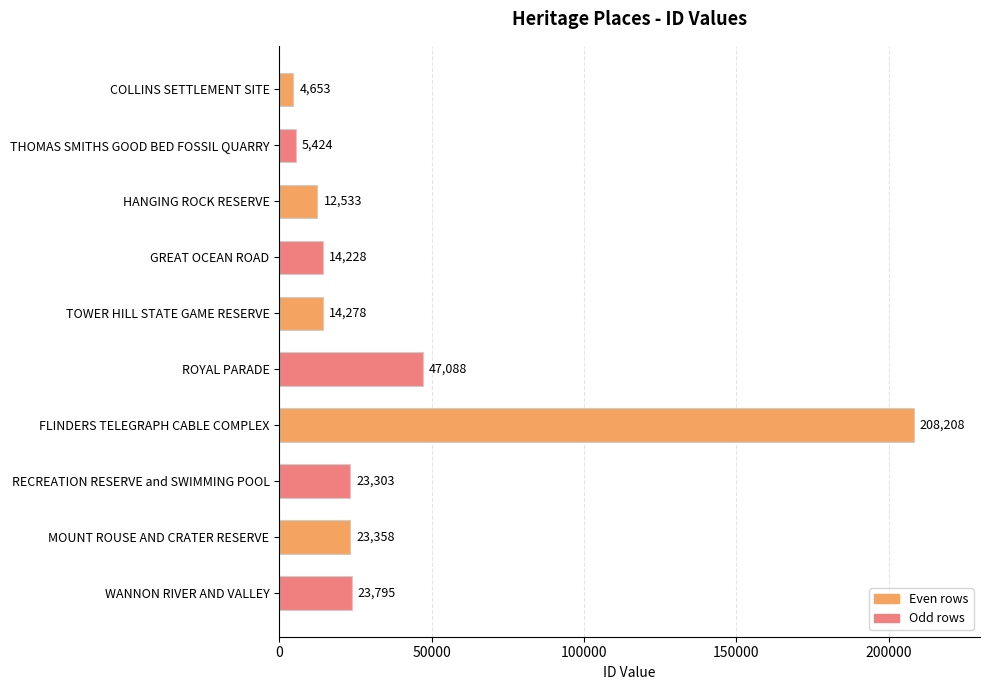

Rank the categories by value from highest to lowest.

FLINDERS TELEGRAPH CABLE COMPLEX, ROYAL PARADE, WANNON RIVER AND VALLEY, MOUNT ROUSE AND CRATER RESERVE, RECREATION RESERVE and SWIMMING POOL, TOWER HILL STATE GAME RESERVE, GREAT OCEAN ROAD, HANGING ROCK RESERVE, THOMAS SMITHS GOOD BED FOSSIL QUARRY, COLLINS SETTLEMENT SITE